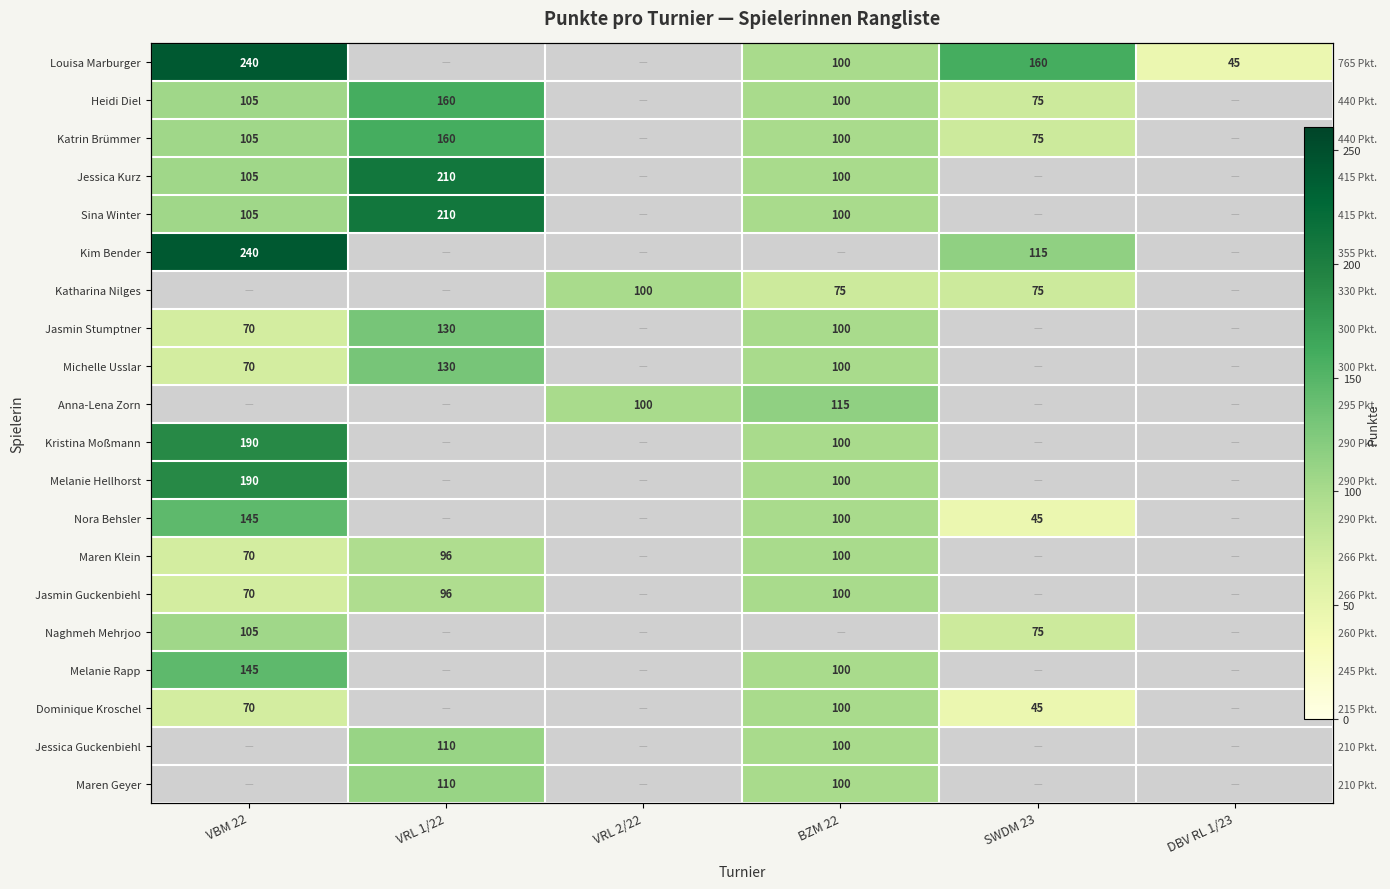

Which series changed the most between BZM 22 and SWDM 23?

Louisa Marburger